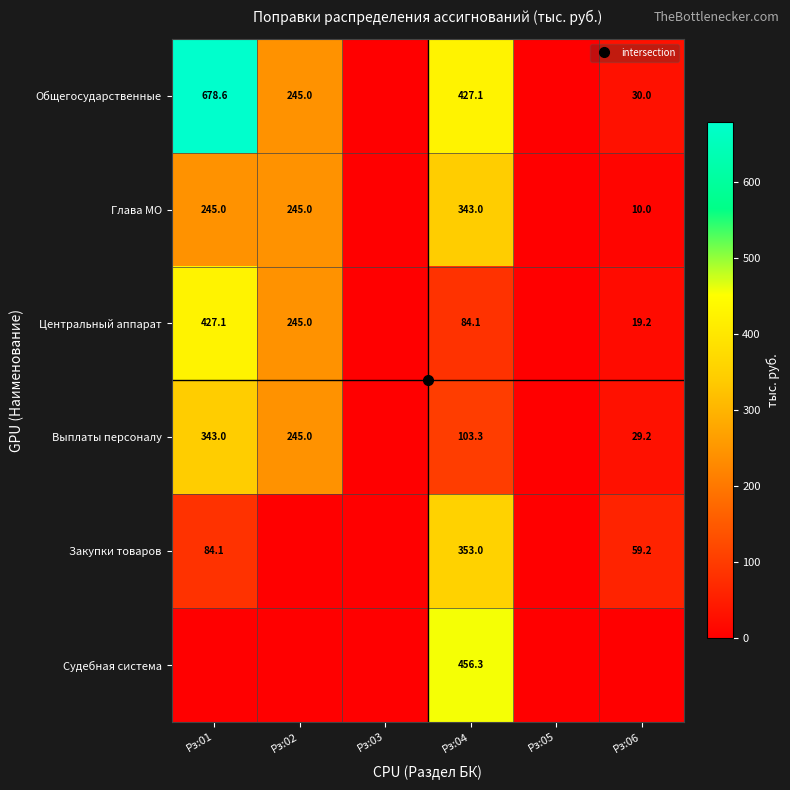

Where does the Общегосударственные series first go above 245?

Рз:01